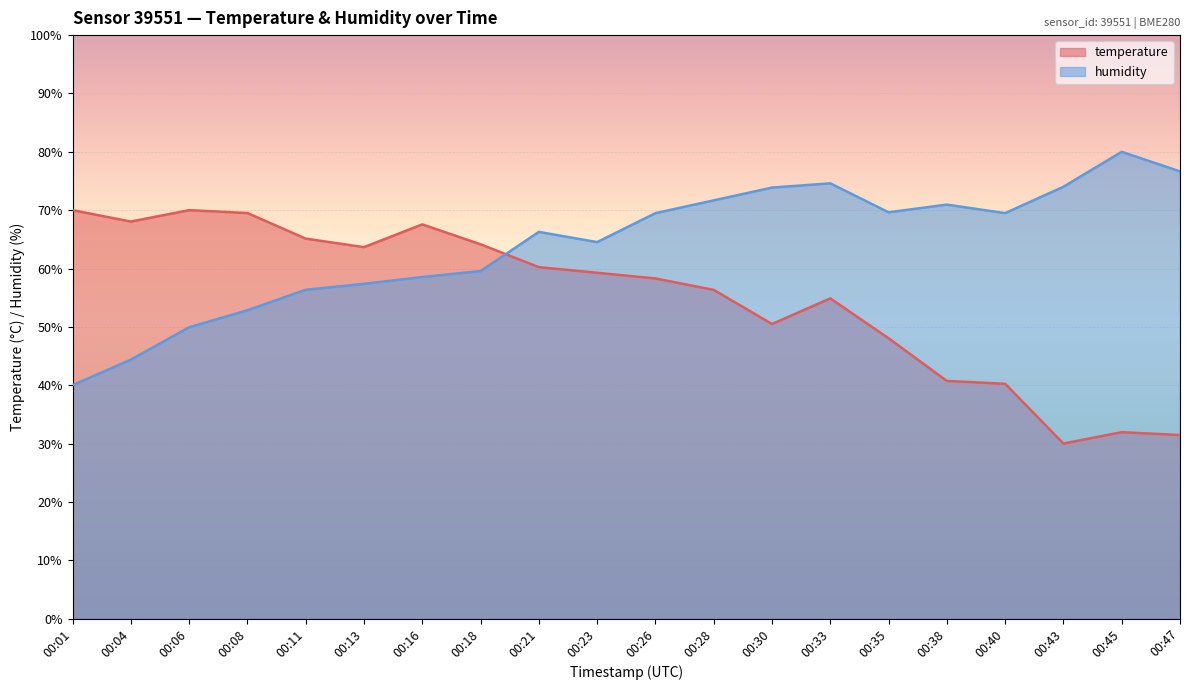

What is the sum of all humidity values?

1280.1